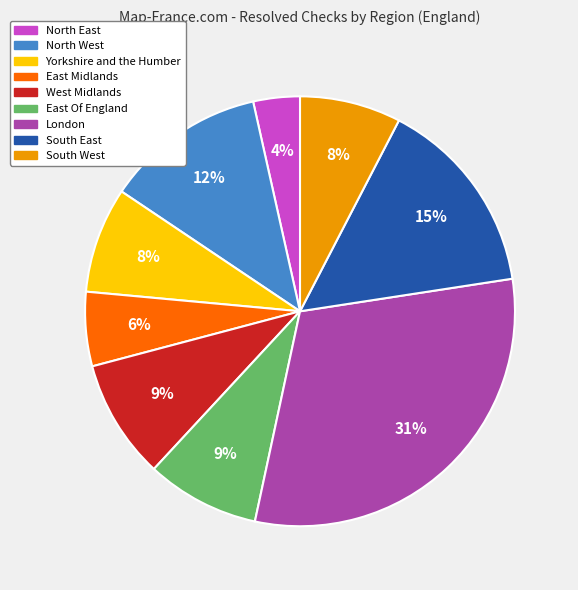

Which has a higher value, South West or West Midlands?

West Midlands